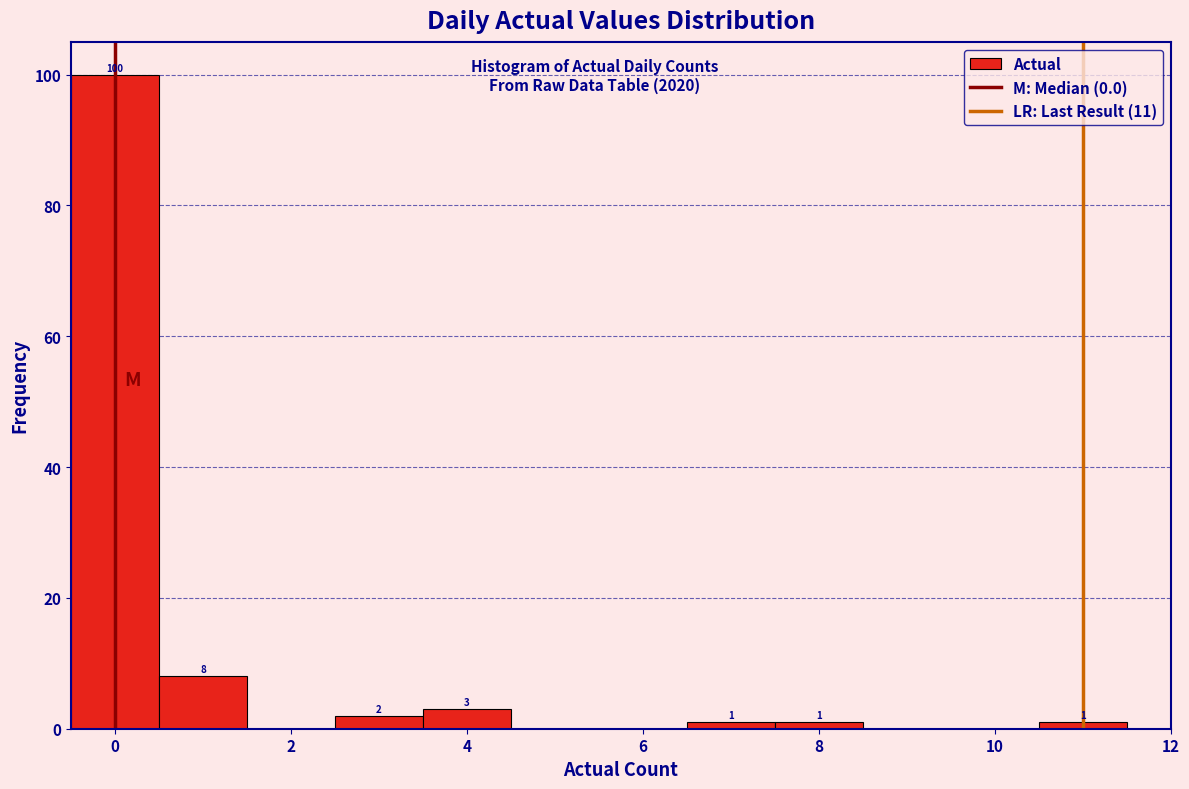

Which range on the x-axis has the tallest bar?

-0.5 to 0.5